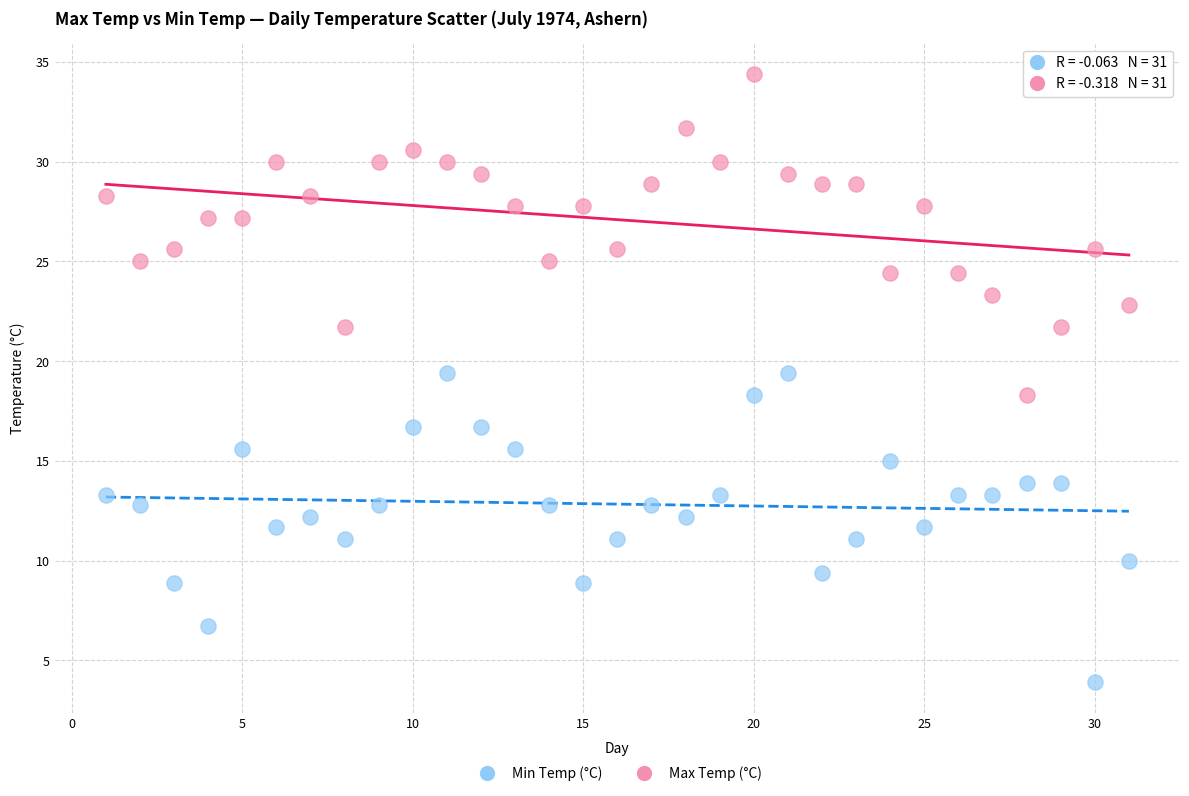

What are all the series names shown in the legend?

Min Temp (°C), Max Temp (°C)